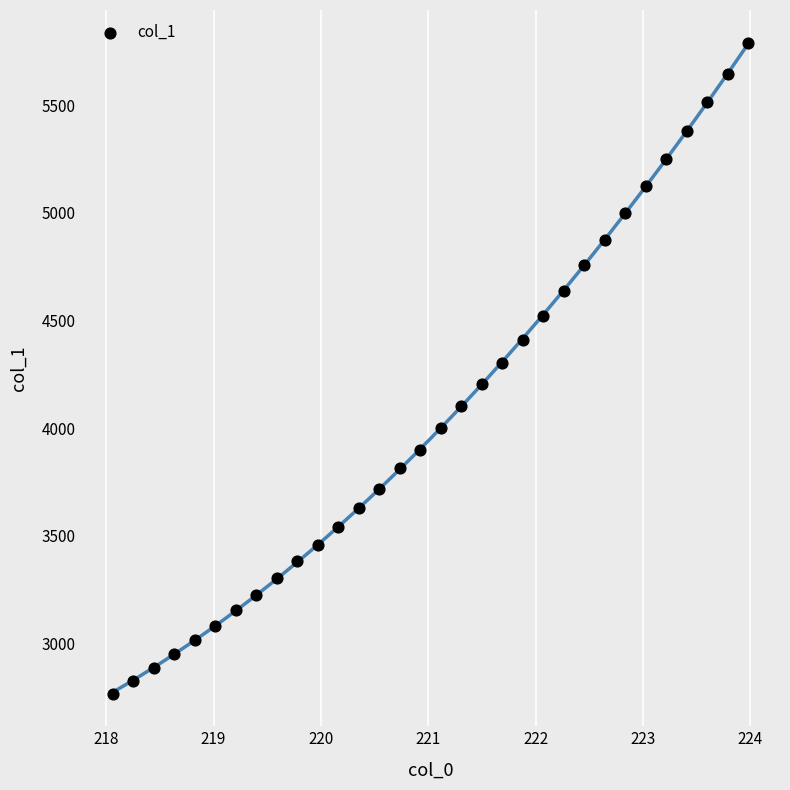

What is the range of X values (max minus min)?

5.9